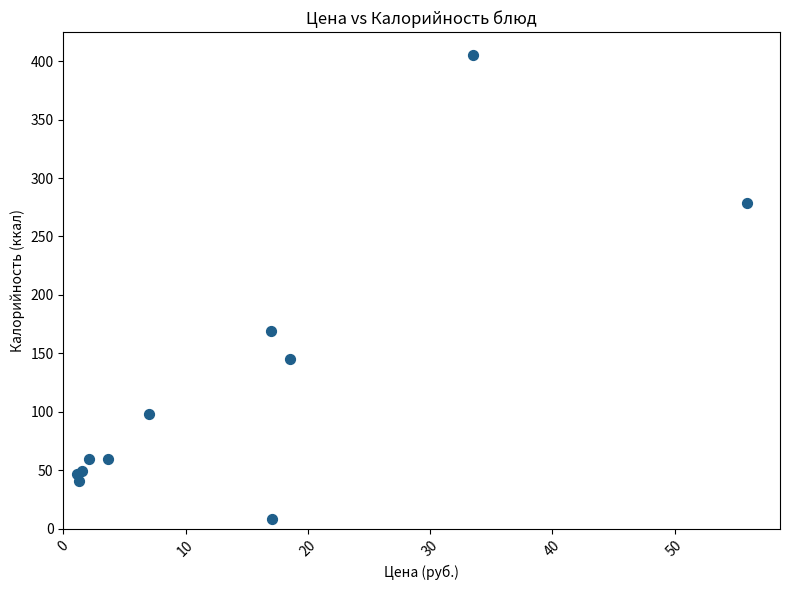

What Y value in the scatter plot is closest to 206?

169